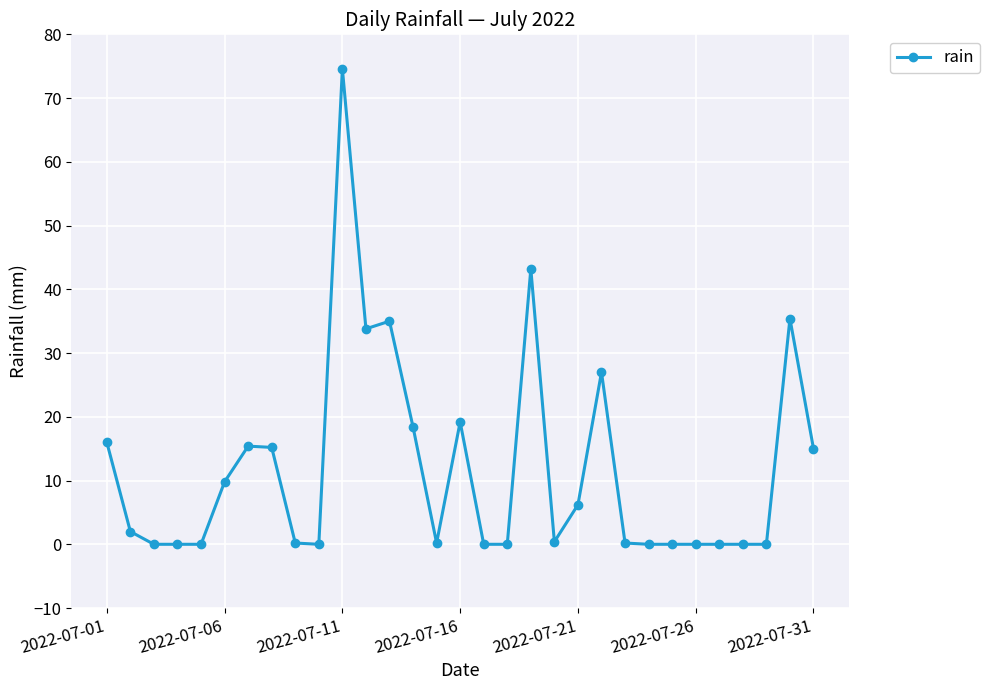

True or false: there are more than 0 points higher than both neighbors.

True